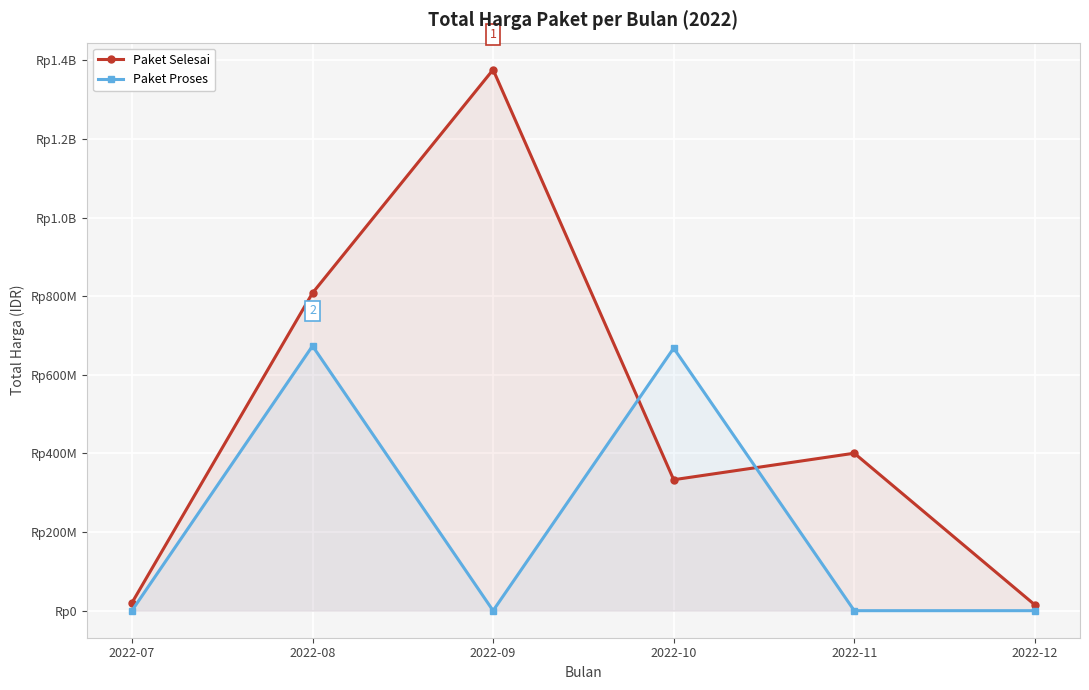

How many times do Paket Proses and Paket Selesai cross each other?

2